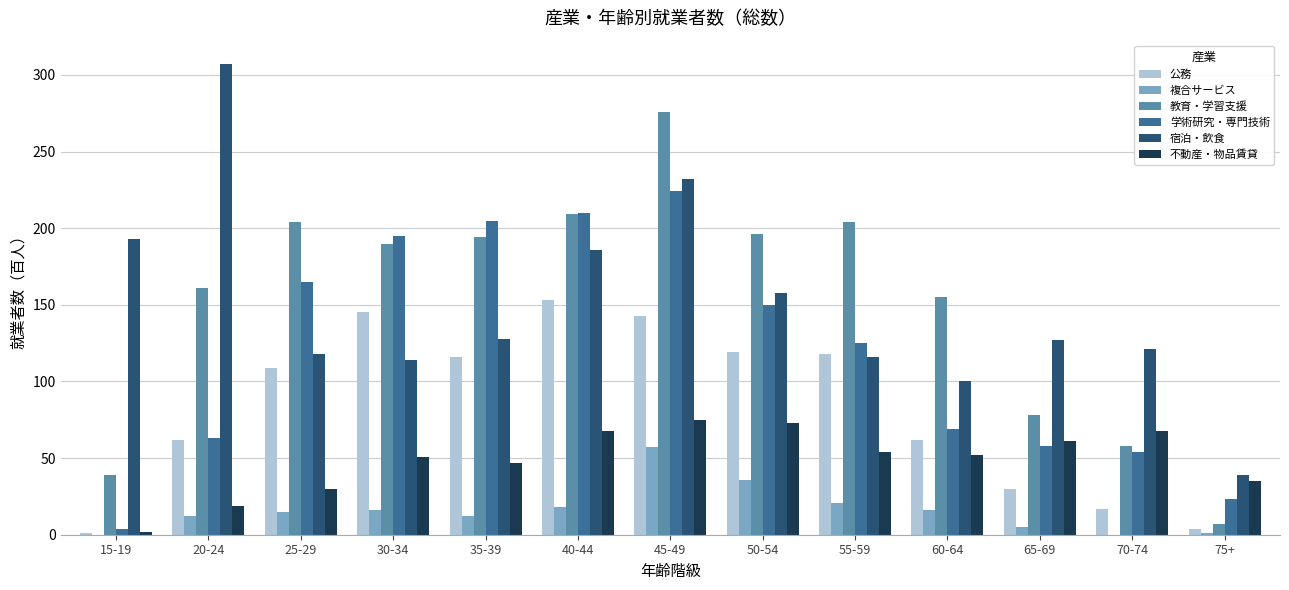

Is the value of 宿泊・飲食 at 25-29 greater than the value of 公務 at 60-64?

Yes